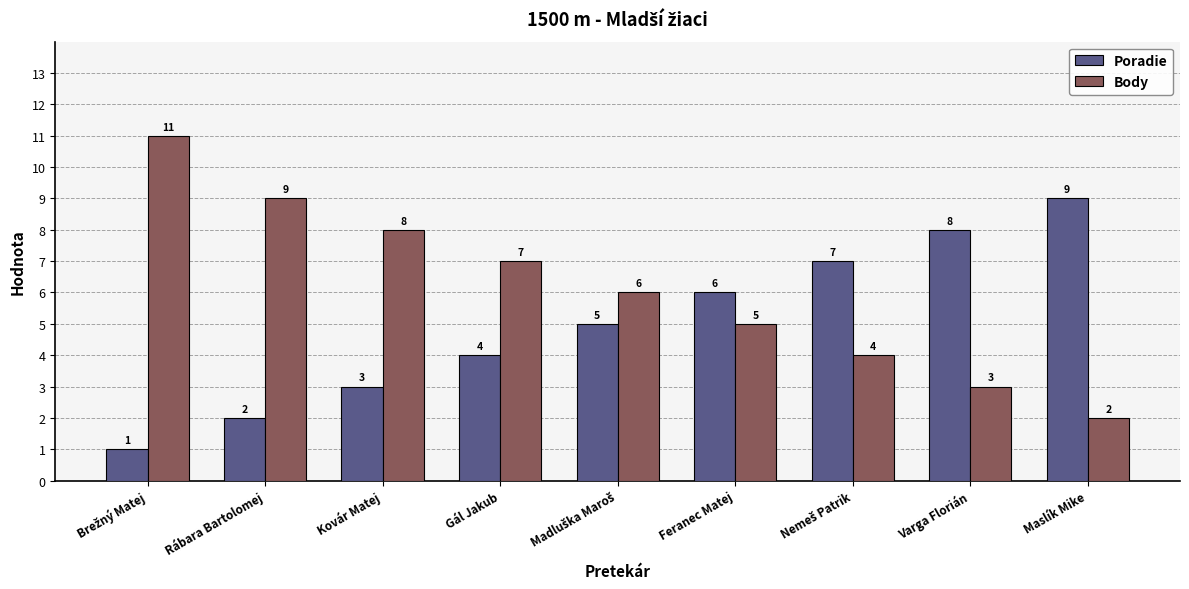

What is the average value of the Poradie series?

5